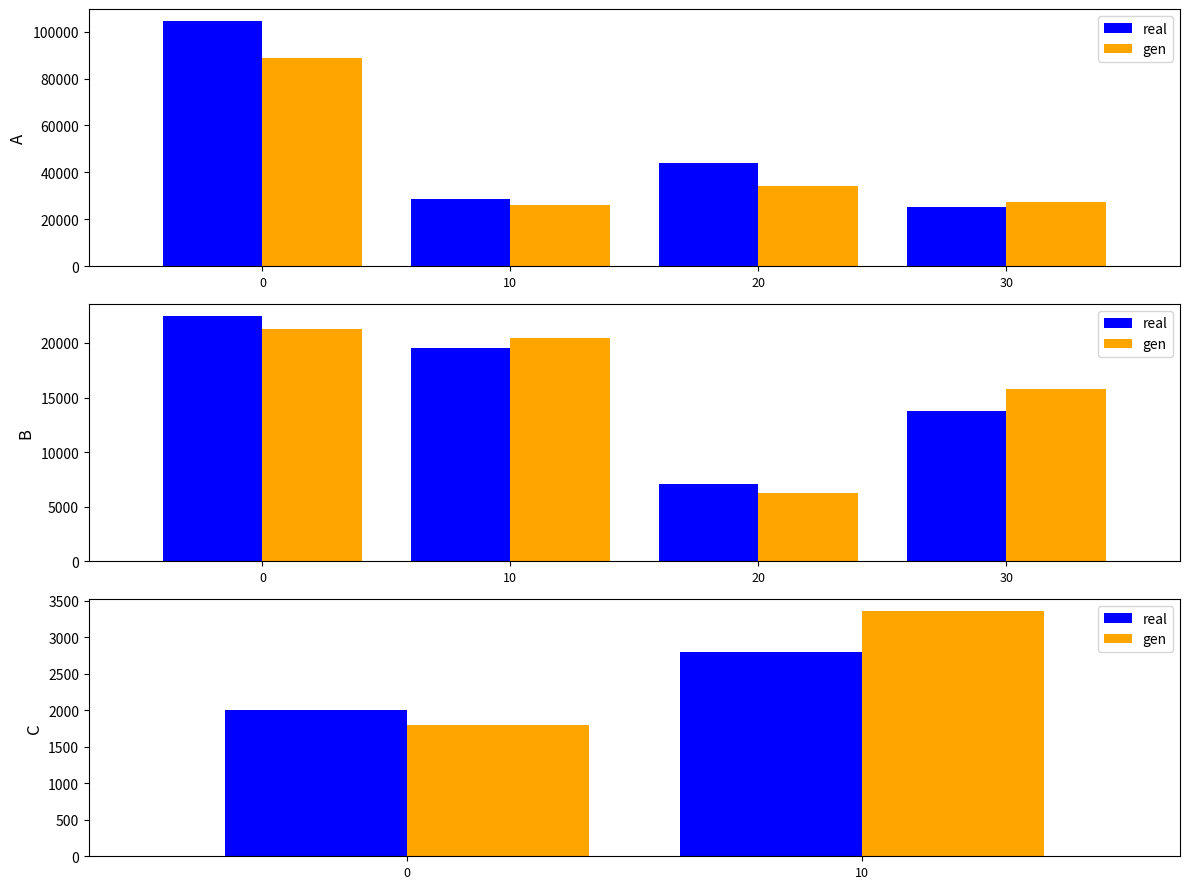

What is the average value of the gen series?

2577.6